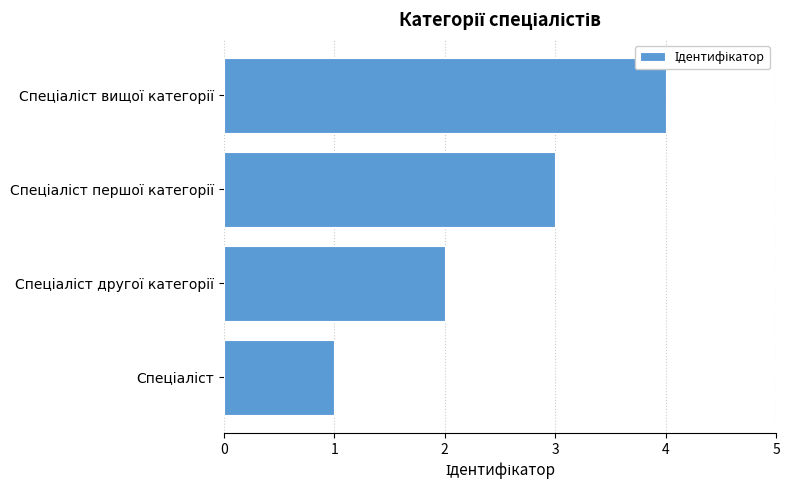

What is the difference between the maximum and minimum values?

3